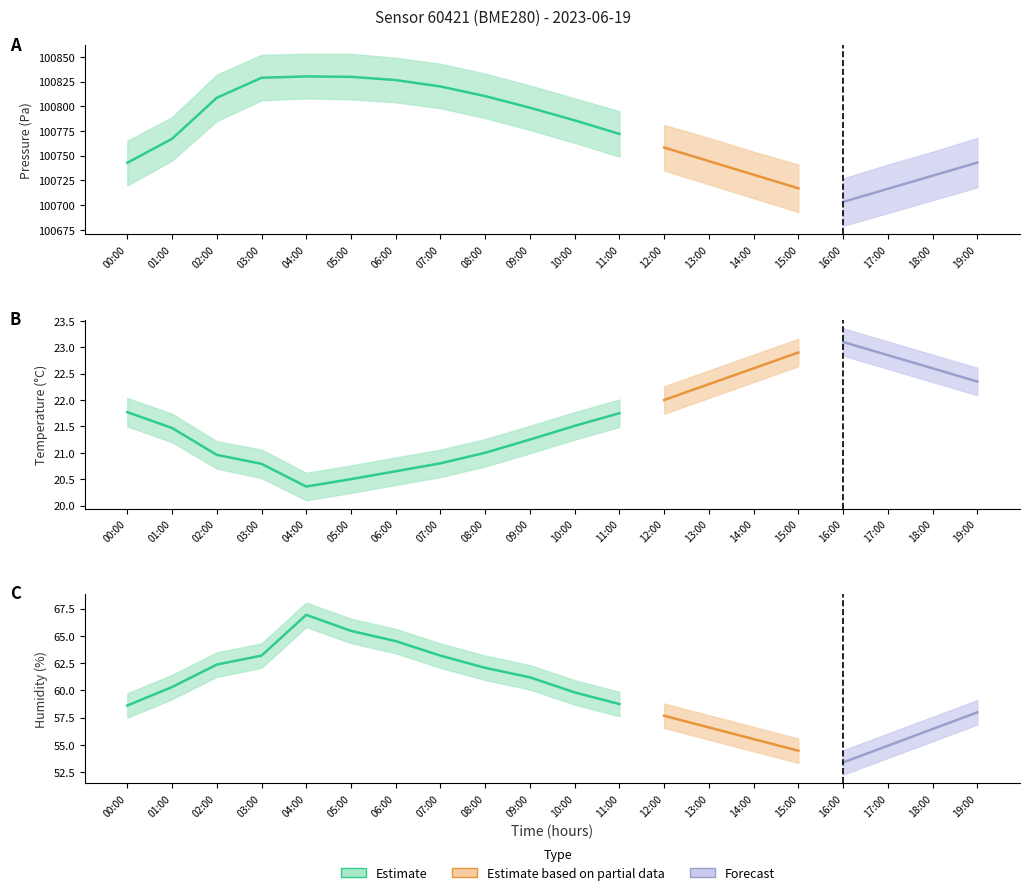

Reading left to right, list all the values displayed in this chart.

pressure: 100742.8	100767.1	100808.6	100828.8	100830.2	100829.8	100826.5	100820.0	100810.2	100798.5	100785.8	100772.0	100758.2	100744.5	100730.8	100717.0	100703.2	100716.5	100729.8	100743.0
temperature: 21.8	21.5	21.0	20.8	20.4	20.5	20.6	20.8	21.0	21.2	21.5	21.8	22.0	22.3	22.6	22.9	23.1	22.9	22.6	22.4
humidity: 58.6	60.3	62.4	63.2	66.9	65.5	64.5	63.2	62.1	61.2	59.8	58.8	57.7	56.6	55.5	54.5	53.4	54.9	56.5	58.0